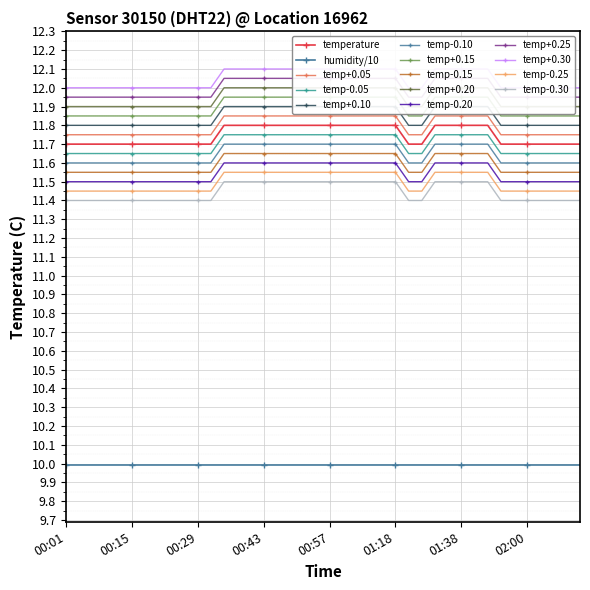

How many lines are shown in the chart?

1